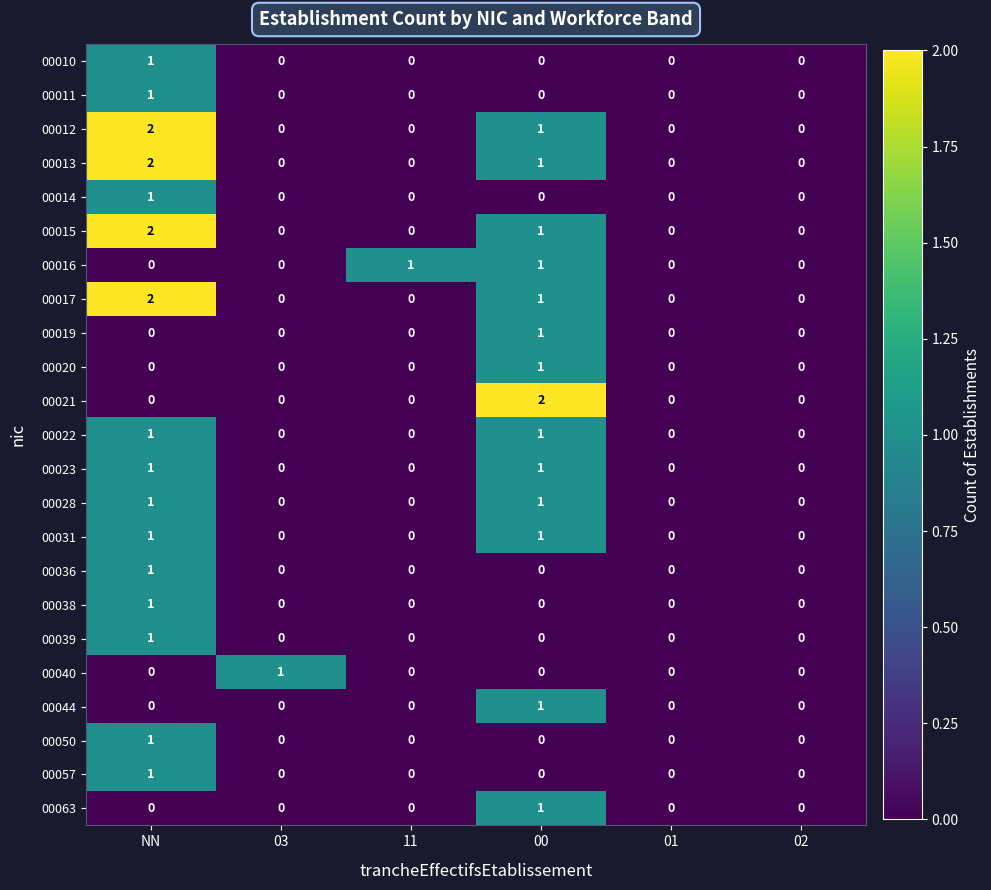

The value of 00015 at 01 is -1. True or false?

False